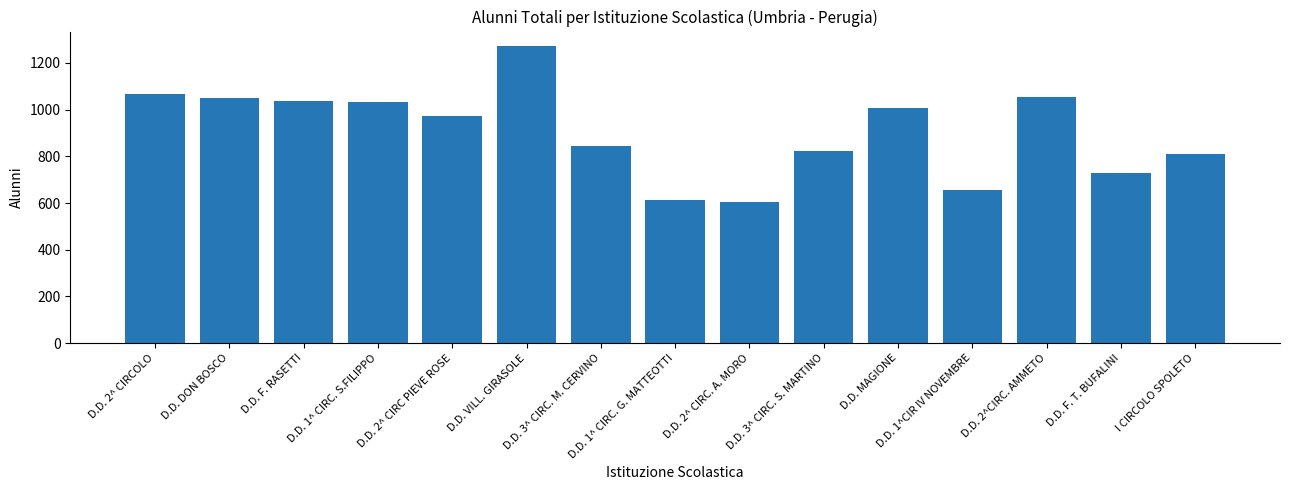

What is the change in value from D.D. 1^ CIRC. S.FILIPPO to D.D. 2^ CIRC. A. MORO?

-427